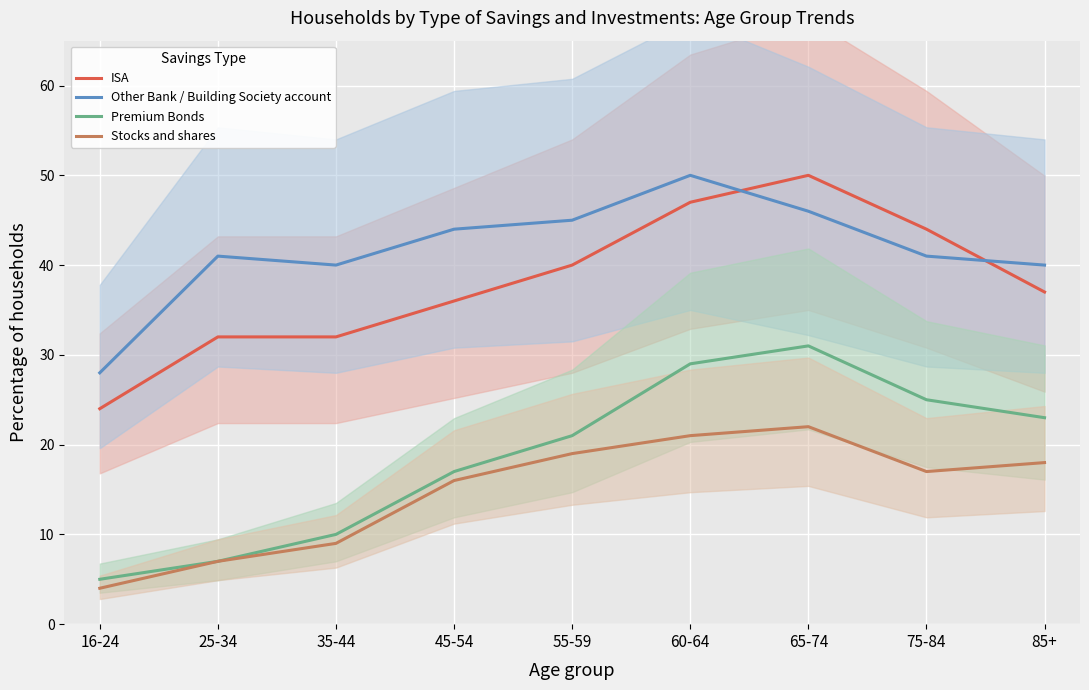

True or false: Stocks and shares and ISA intersect in this chart.

False